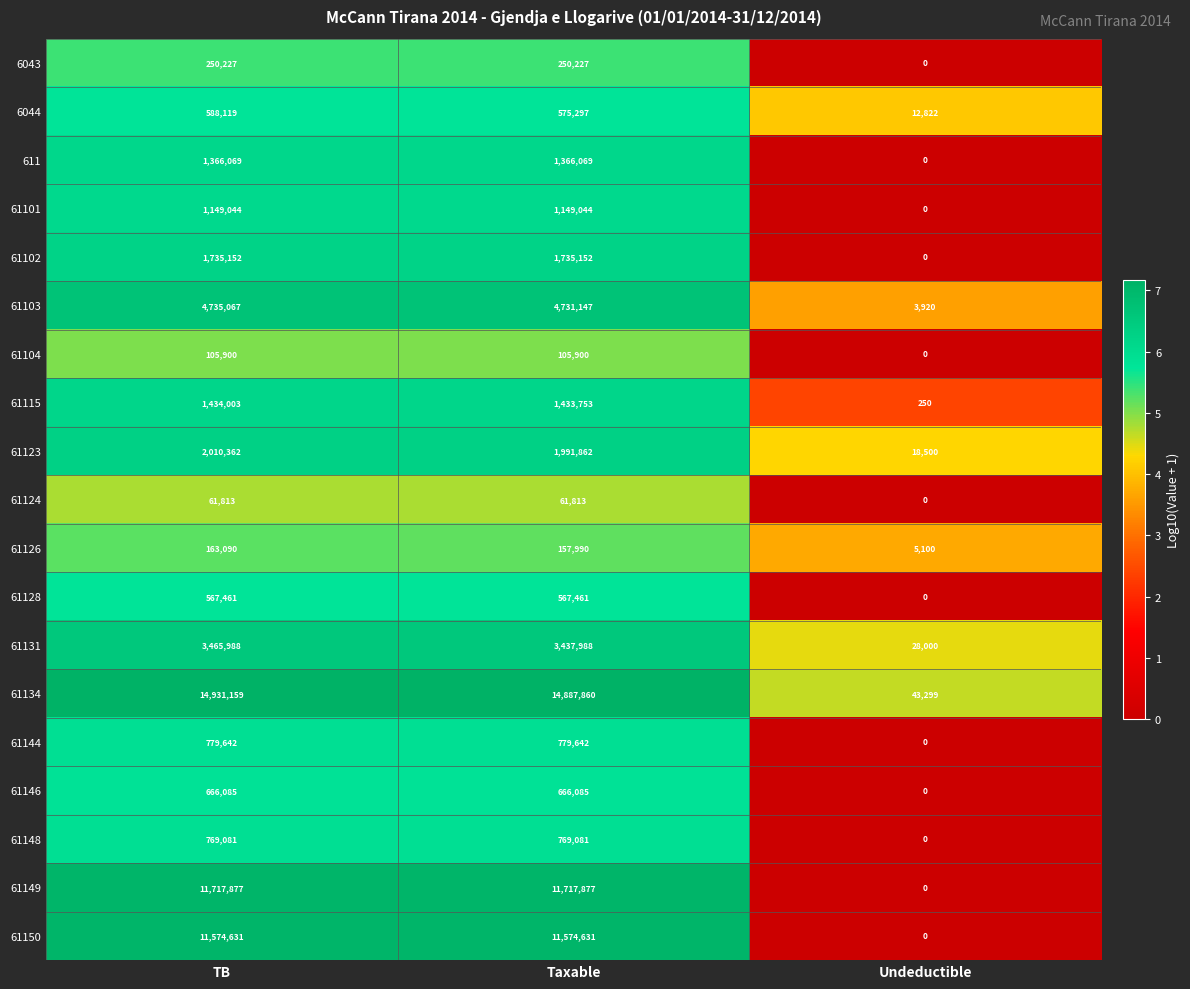

The value of 61150 at Undeductible is 0. True or false?

True